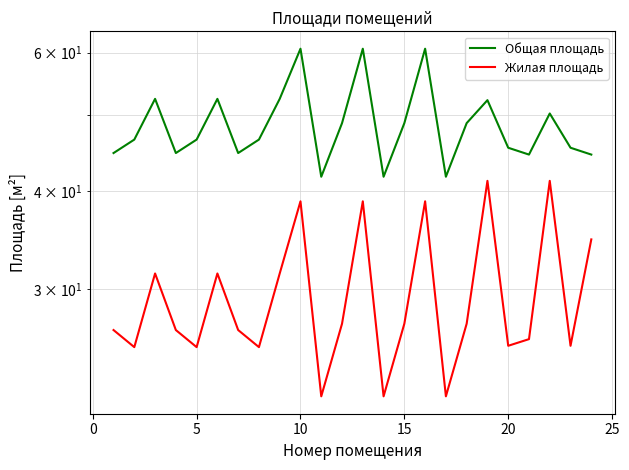

Is the value of Жилая площадь at 20 greater than the value of Общая площадь at 25?

No